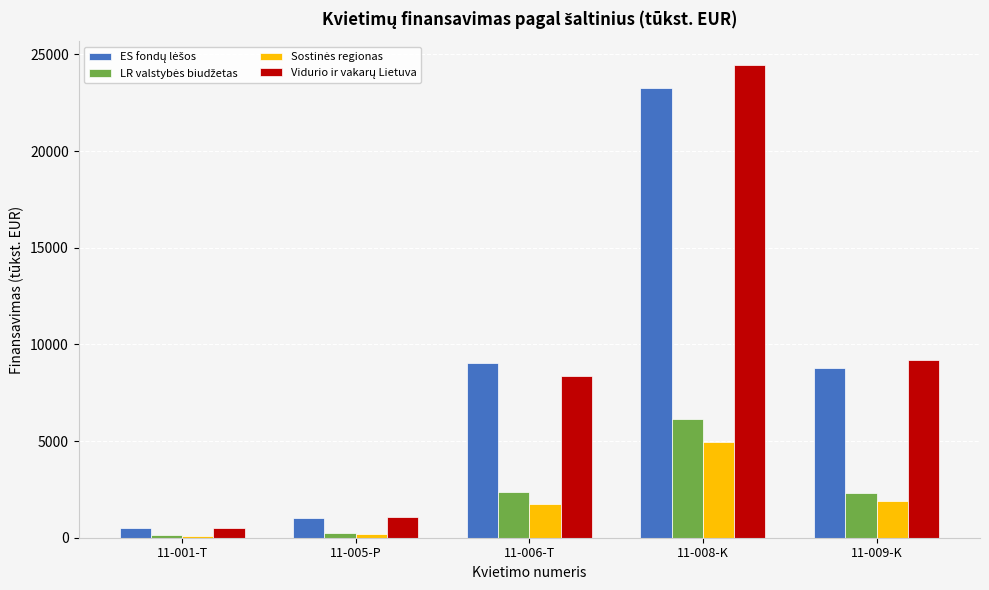

At which category is the sum across all series the highest?

11-008-K